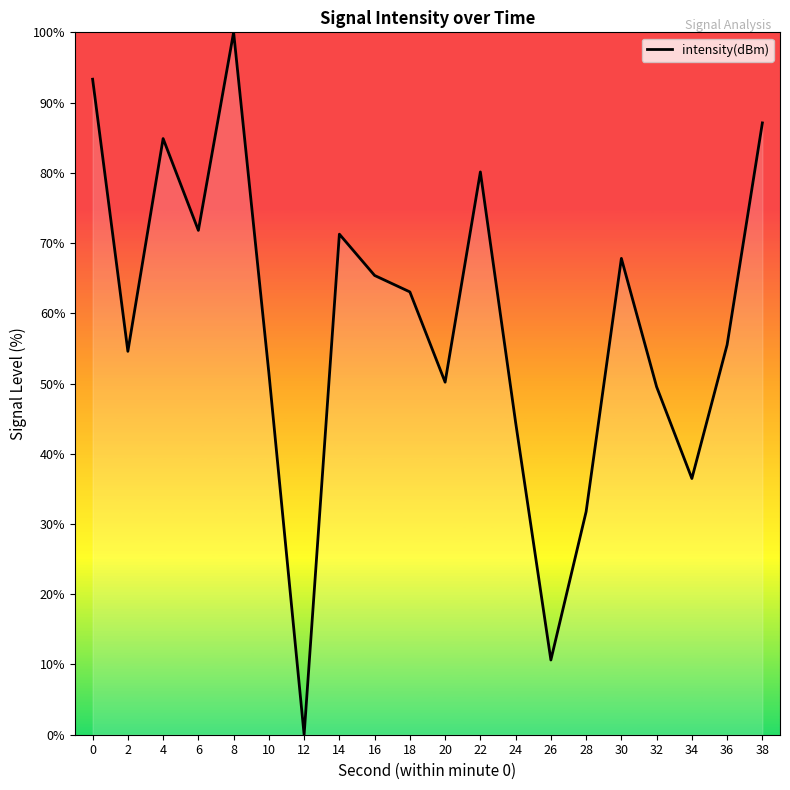

What is the change in value from 2 to 20?

-4.4